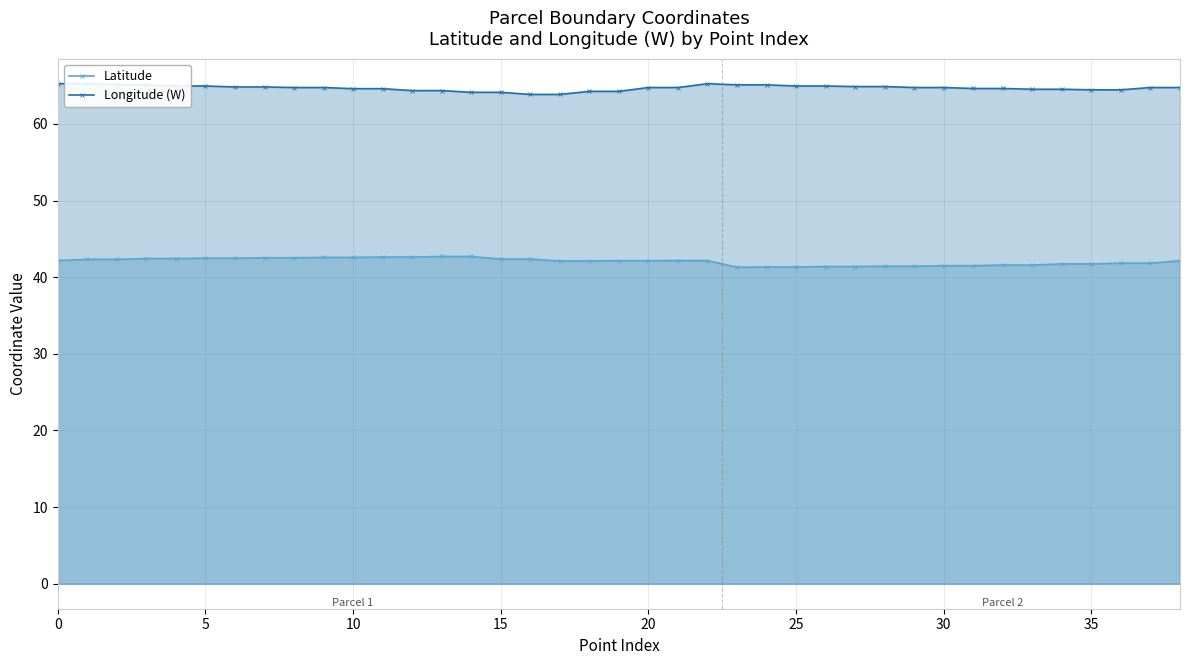

What is the maximum value shown in the chart?

65.2